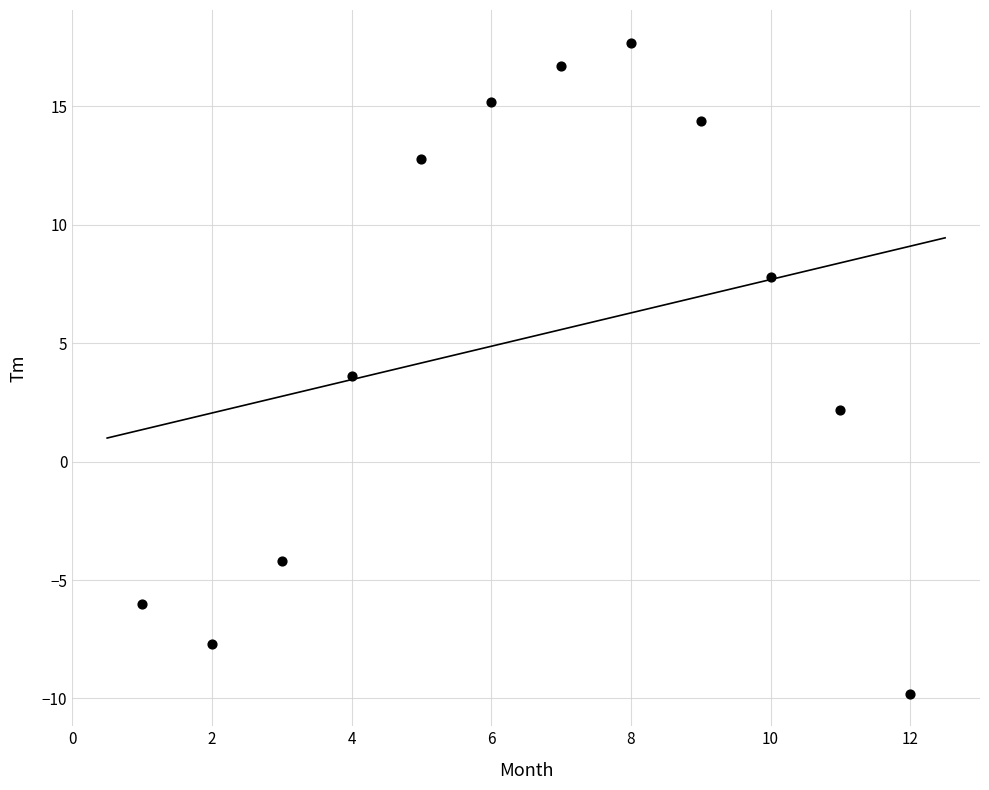

What is the average Y value?

5.2